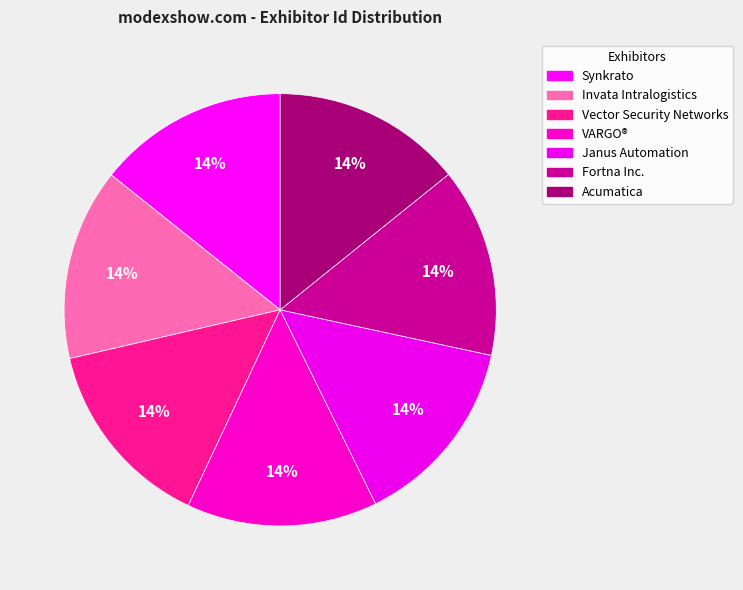

What is the ratio of the value at Invata Intralogistics to the value at Janus Automation?

1.0